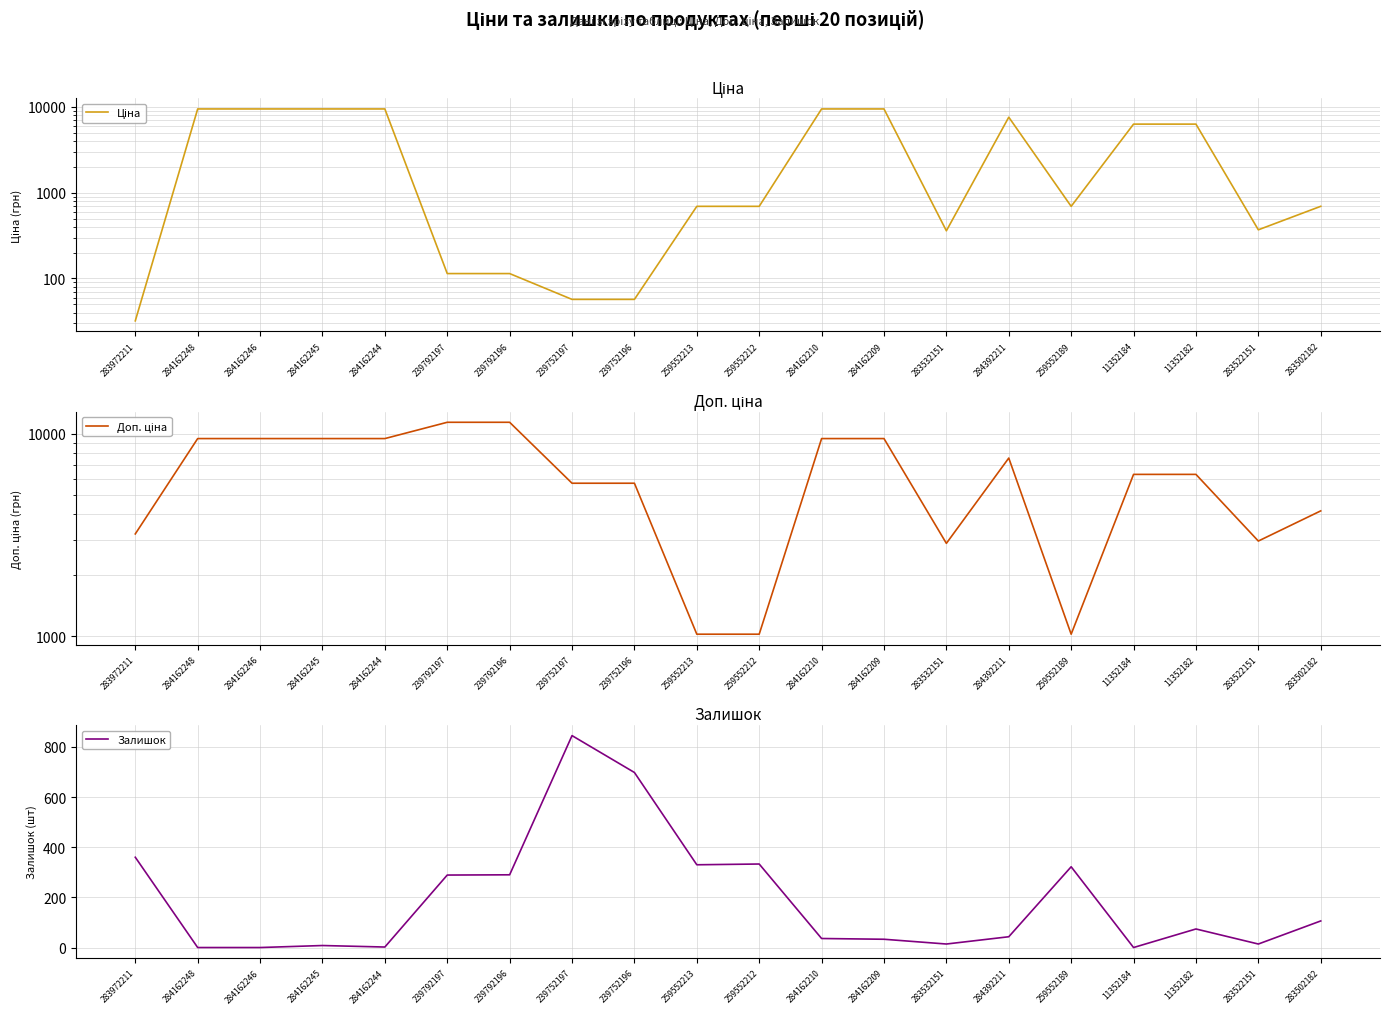

At which category does Доп. ціна reach its first local valley?

283532151